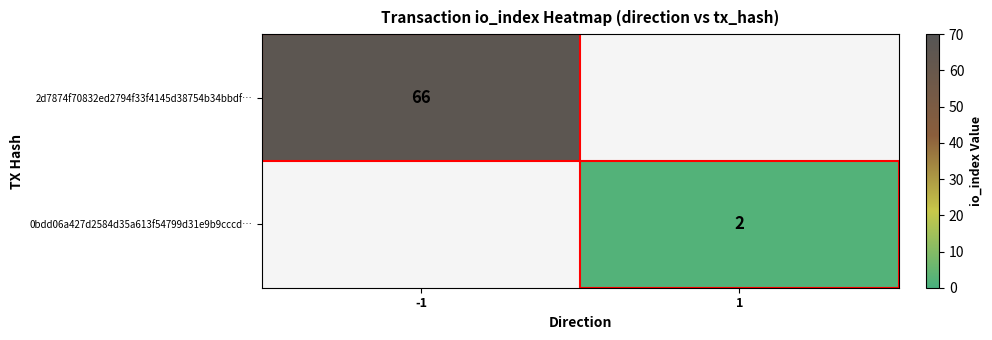

Which label corresponds to the smallest value in the chart?

1